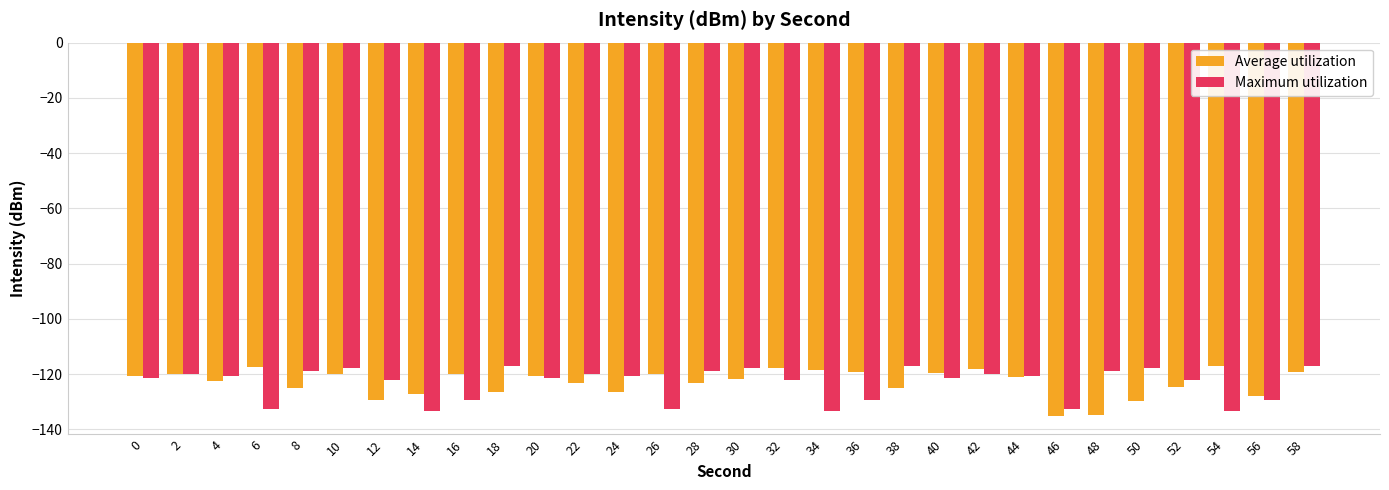

What is the difference between the maximum and second lowest values in the Maximum utilization series?

16.3